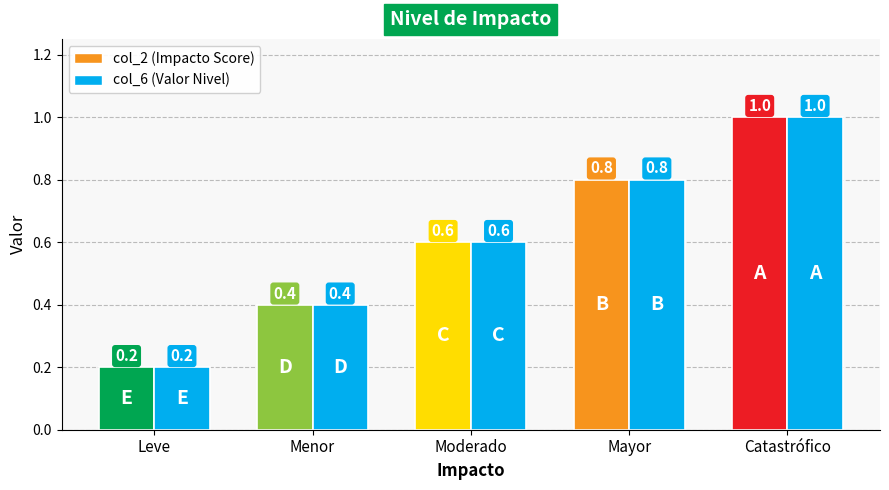

Which series has the largest total across all categories?

col_2